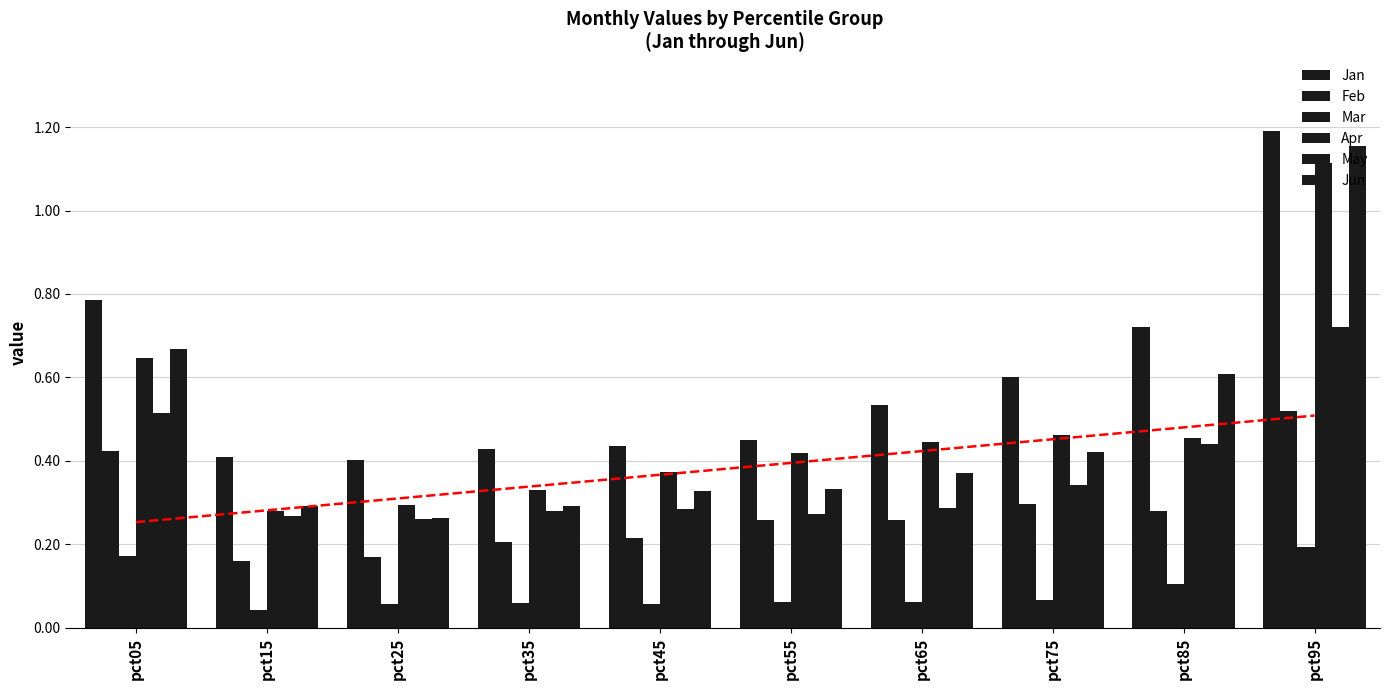

The value of Jun at pct05 is 0.7. True or false?

True